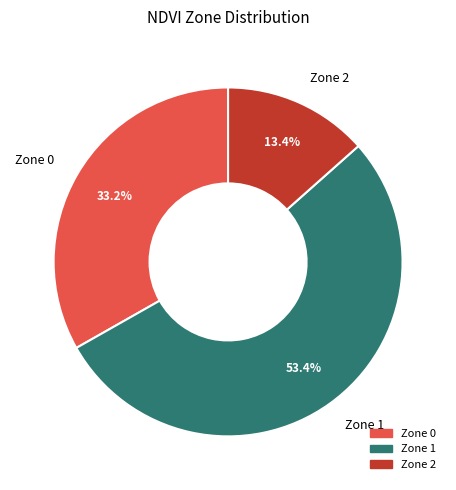

To the nearest percent, what portion does Zone 0 represent?

33%